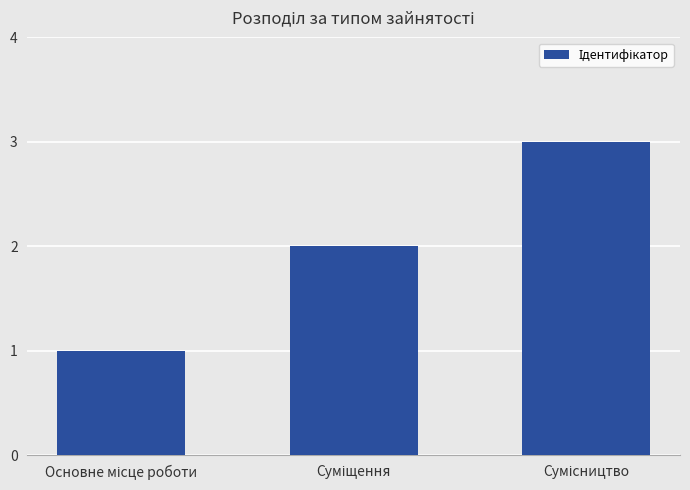

What is the sum of all values?

6